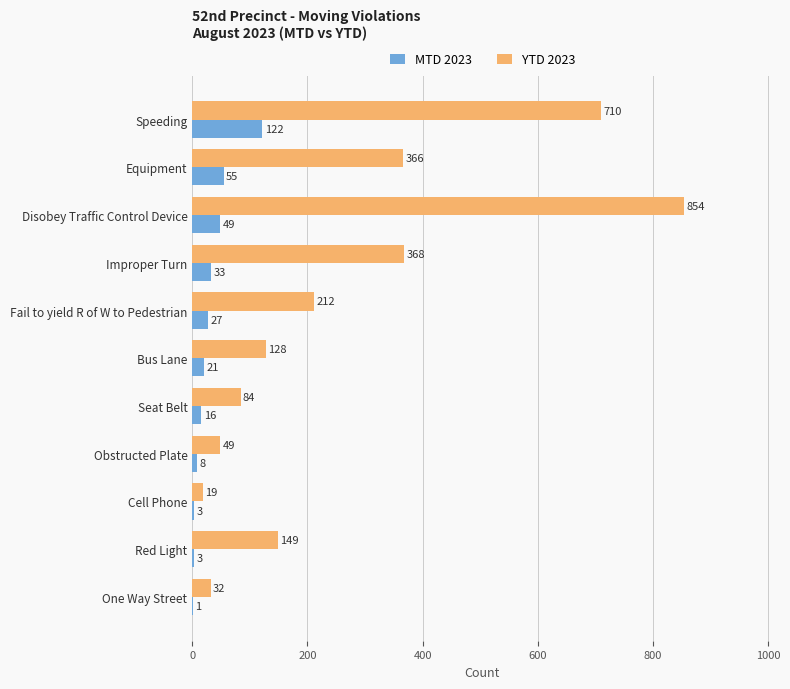

What is the sum of all YTD 2023 values?

2971